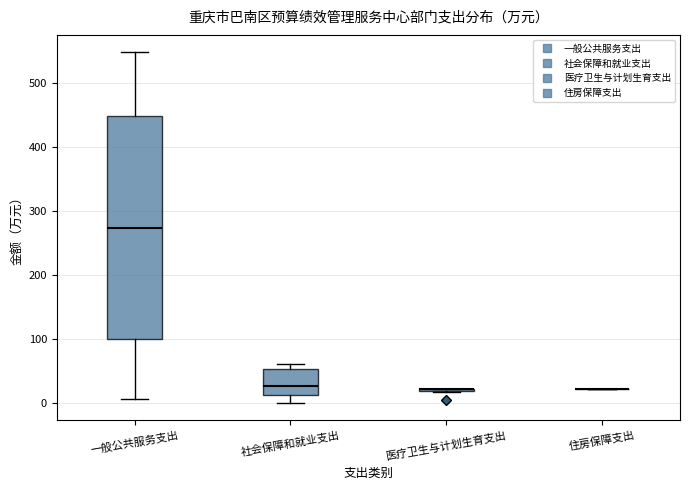

Reading left to right, read every box against the y-axis: the position of its median line, the range the box covers, and the ends of its whiskers. The values are not printed on the chart, so give them approximately, as read against the axis.

一般公共服务支出: median 270, box 100 to 450, whiskers 10 to 550
社会保障和就业支出: median 30, box 10 to 50, whiskers 0 to 60
医疗卫生与计划生育支出: box collapsed to a line at 20, whiskers 20 to 20
住房保障支出: box collapsed to a line at 20, whiskers 20 to 20